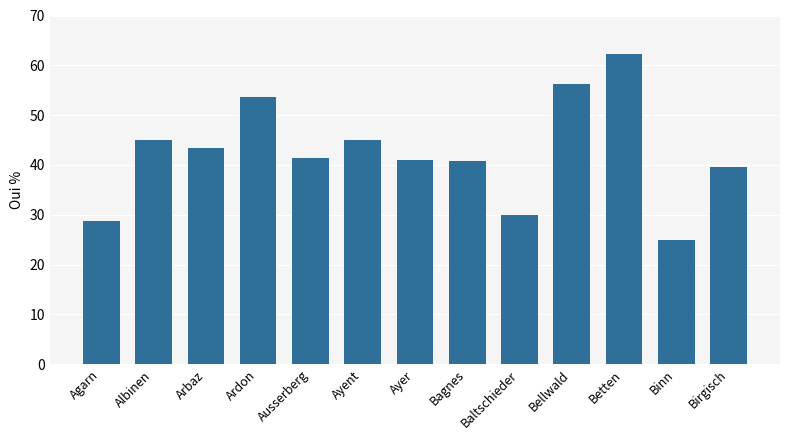

Approximately how many times larger is the value at Albinen compared to Agarn?

1.6